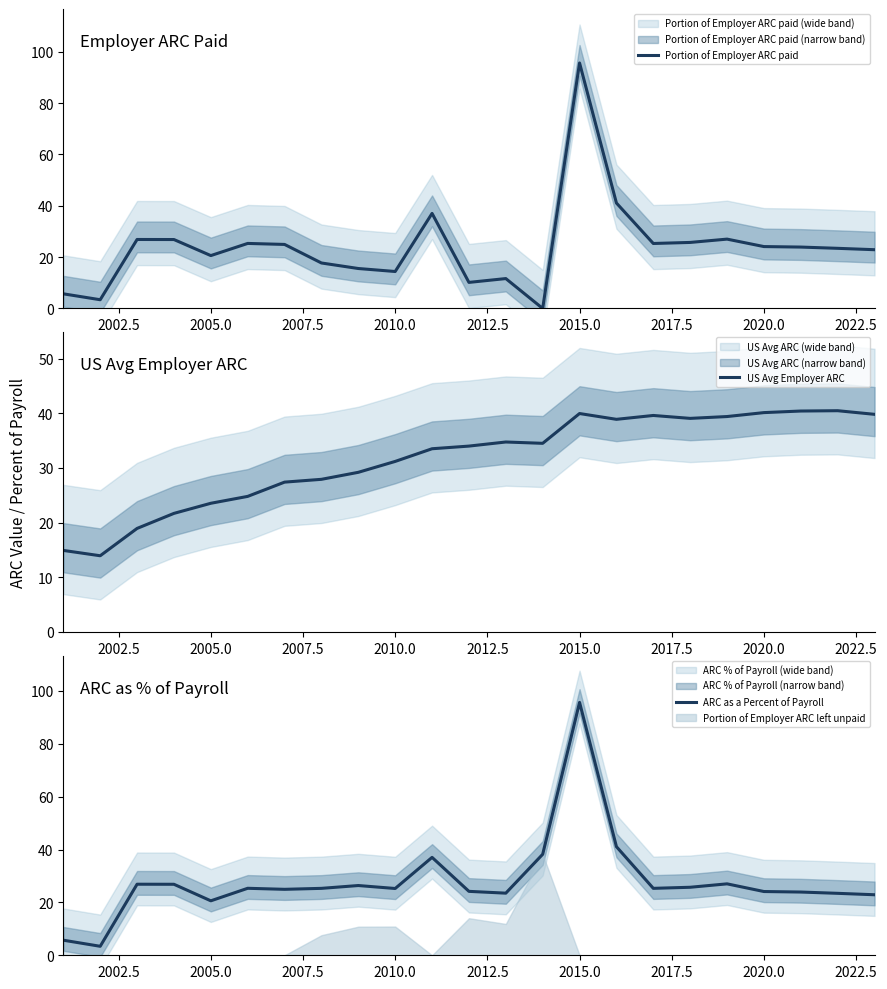

True or false: Portion of Employer ARC paid has a value of 95.7 at 2015.0.

True